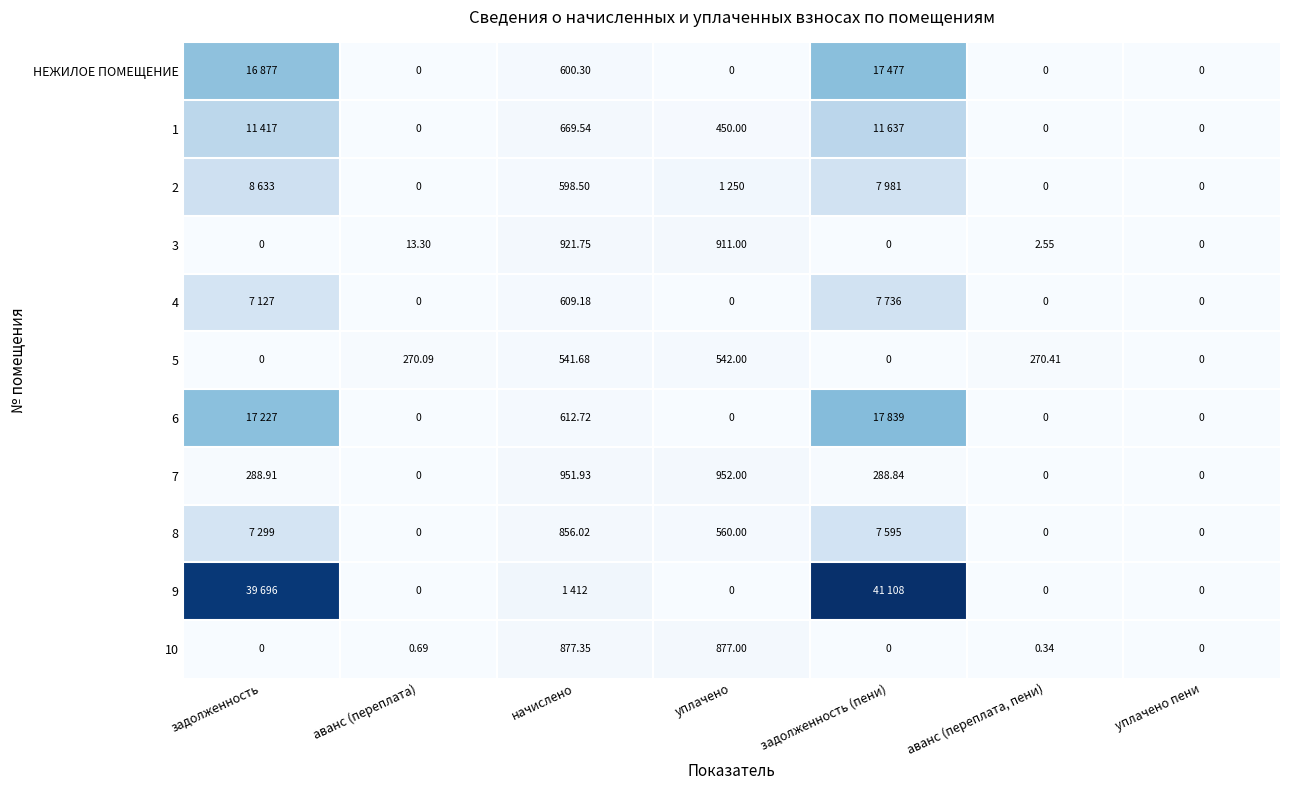

Where does the 3 series first go above 2?

аванс (переплата)